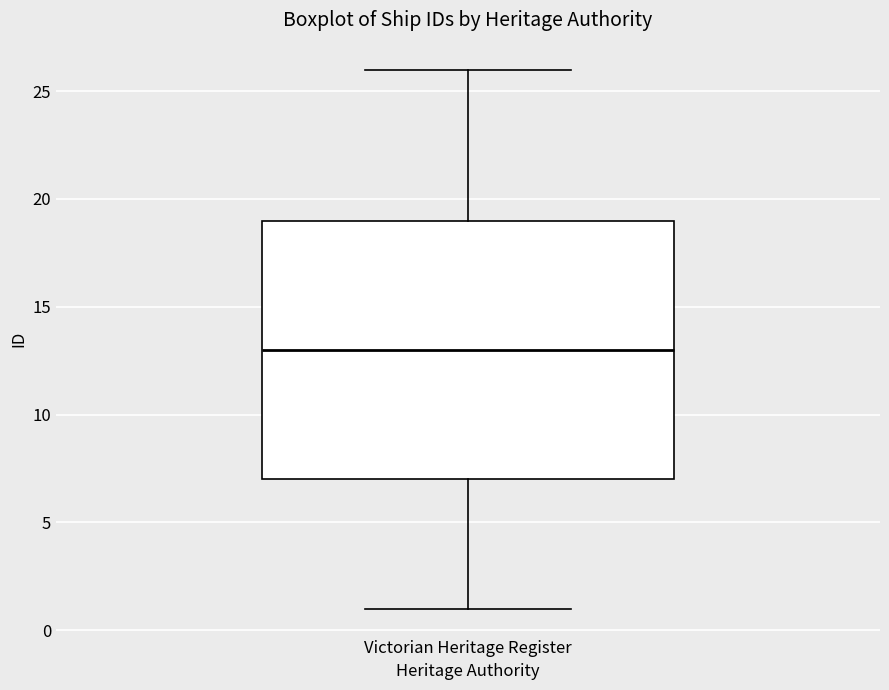

Read this box plot against the y-axis: the position of the median line, the range covered by the box, and the ends of both whiskers. The values are not printed on the chart, so give them approximately, as read against the axis.

median 13, box 7 to 19, whiskers 1 to 26